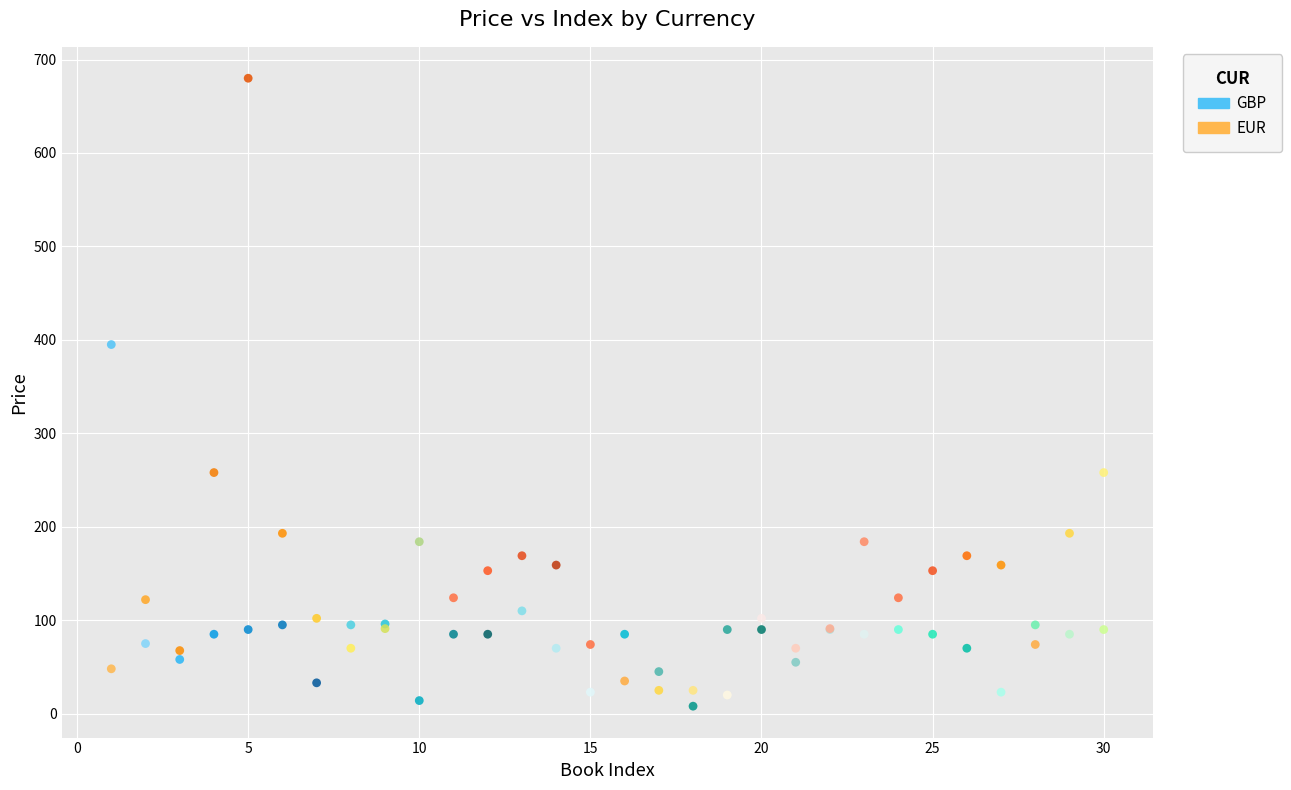

Which series has the largest Y range (max minus min)?

EUR